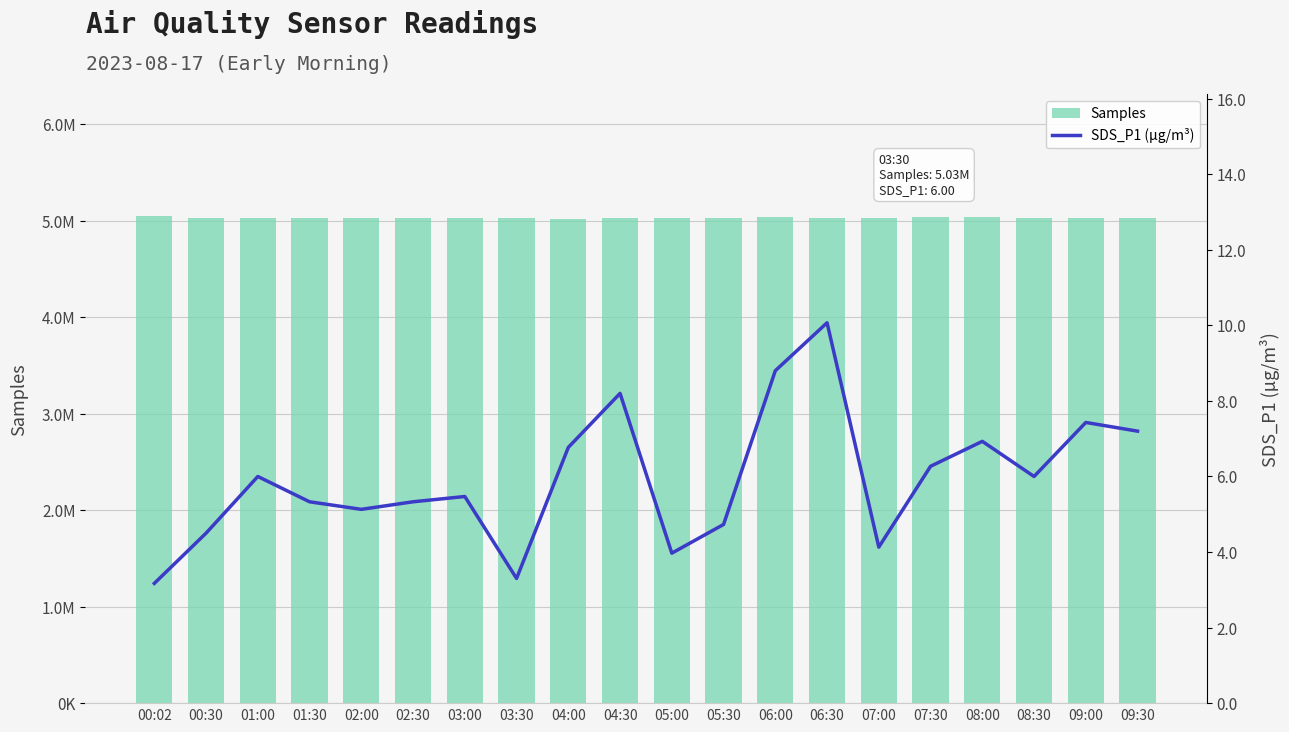

What is the greatest value displayed?

5044799.0